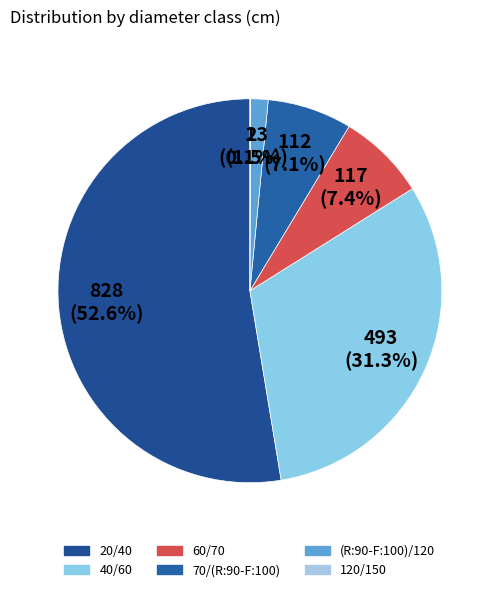

Combined, do 40/60 and (R:90-F:100)/120 account for over 50%?

No